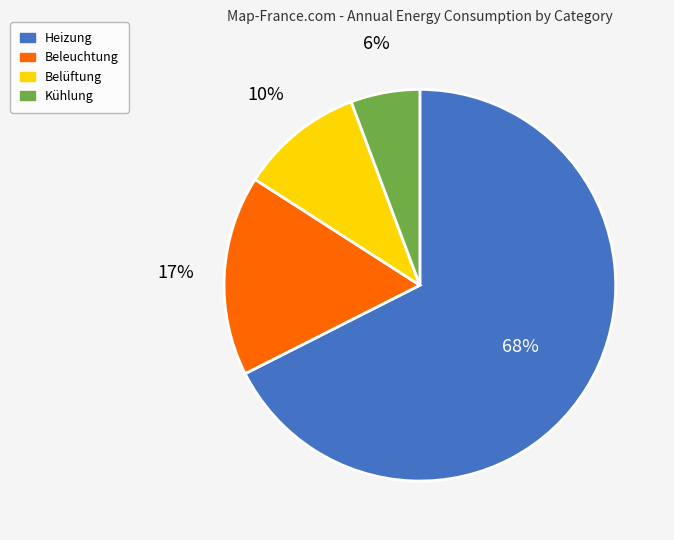

To the nearest percent, what portion does Belüftung represent?

10%